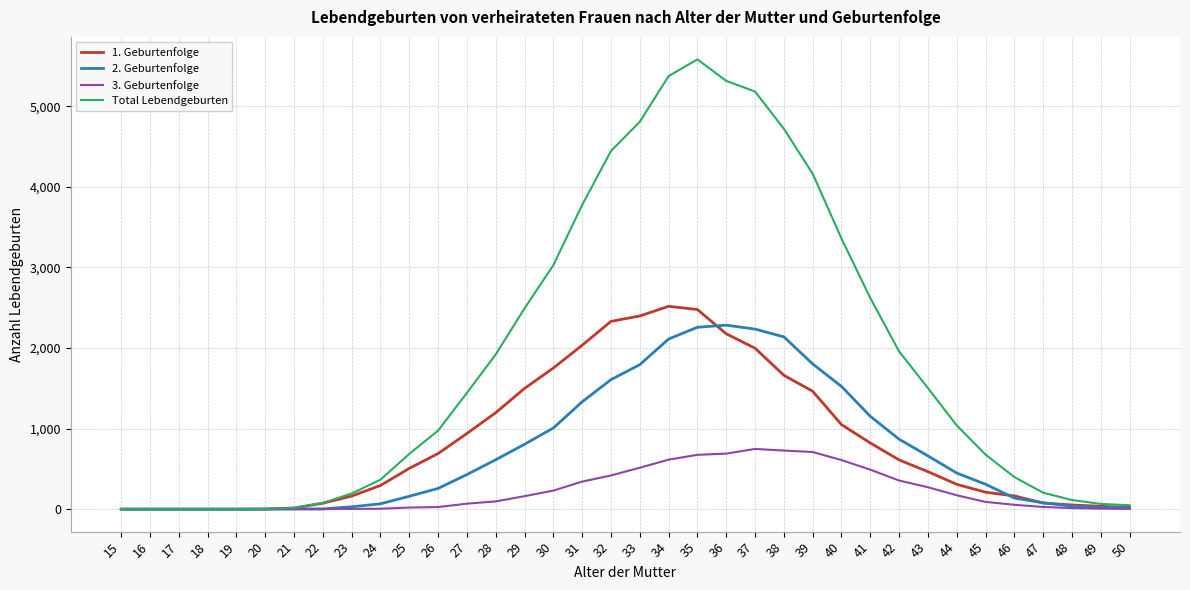

The value of 3. Geburtenfolge at 36 is 689. True or false?

True